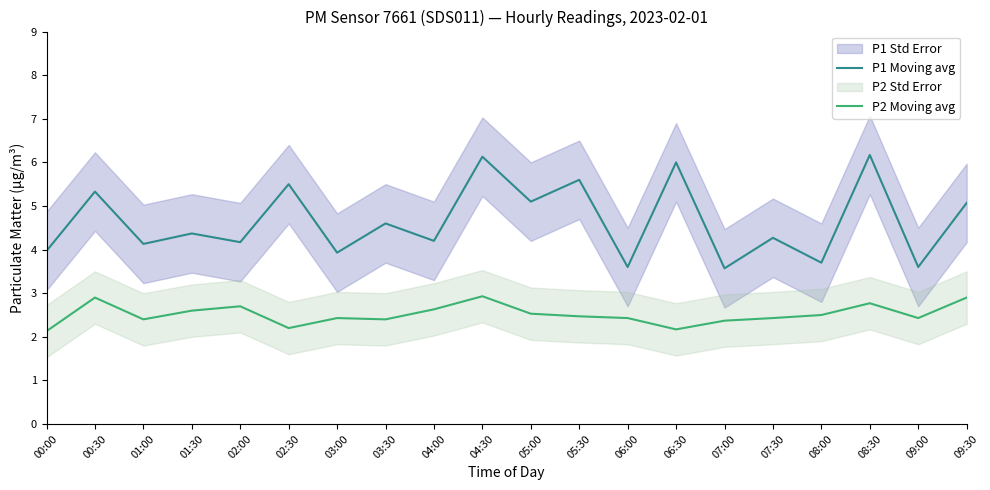

What is the difference between the P2 Moving avg values at 06:00 and 00:30?

0.5